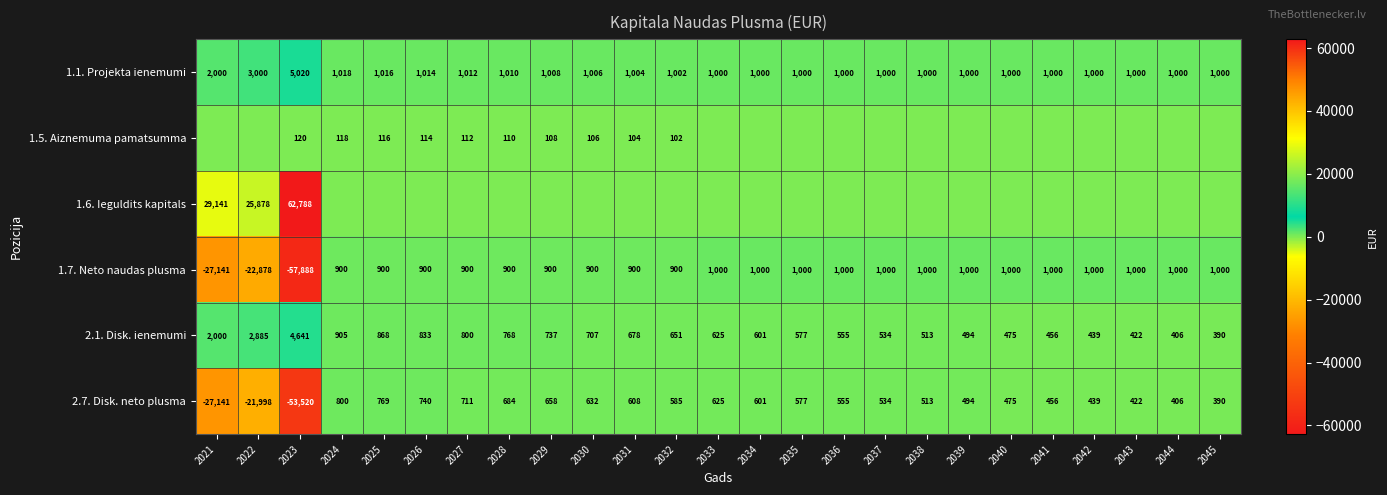

Where is 1.7. Neto naudas plusma nearest to the value -28444?

2021